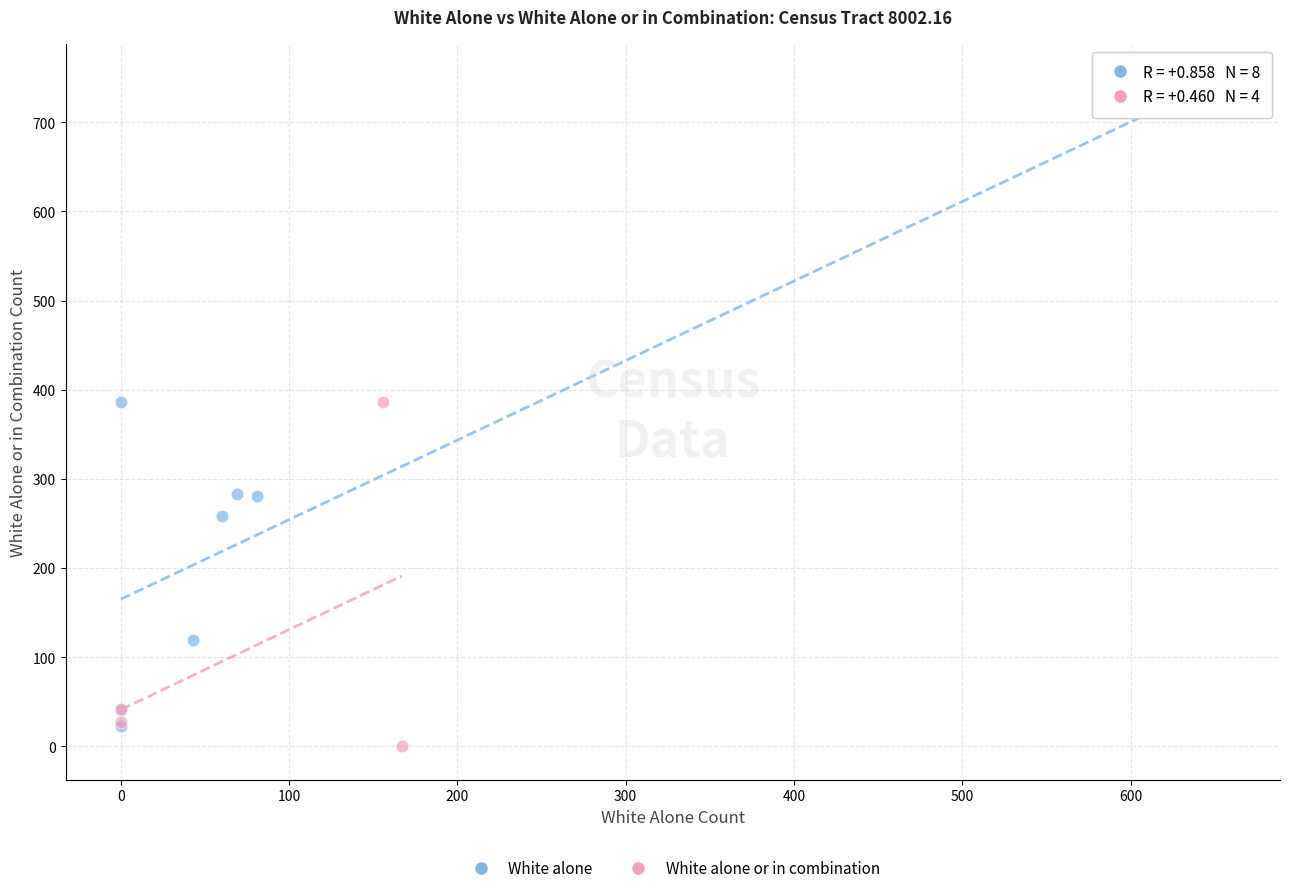

Which series reaches the maximum Y coordinate?

White alone